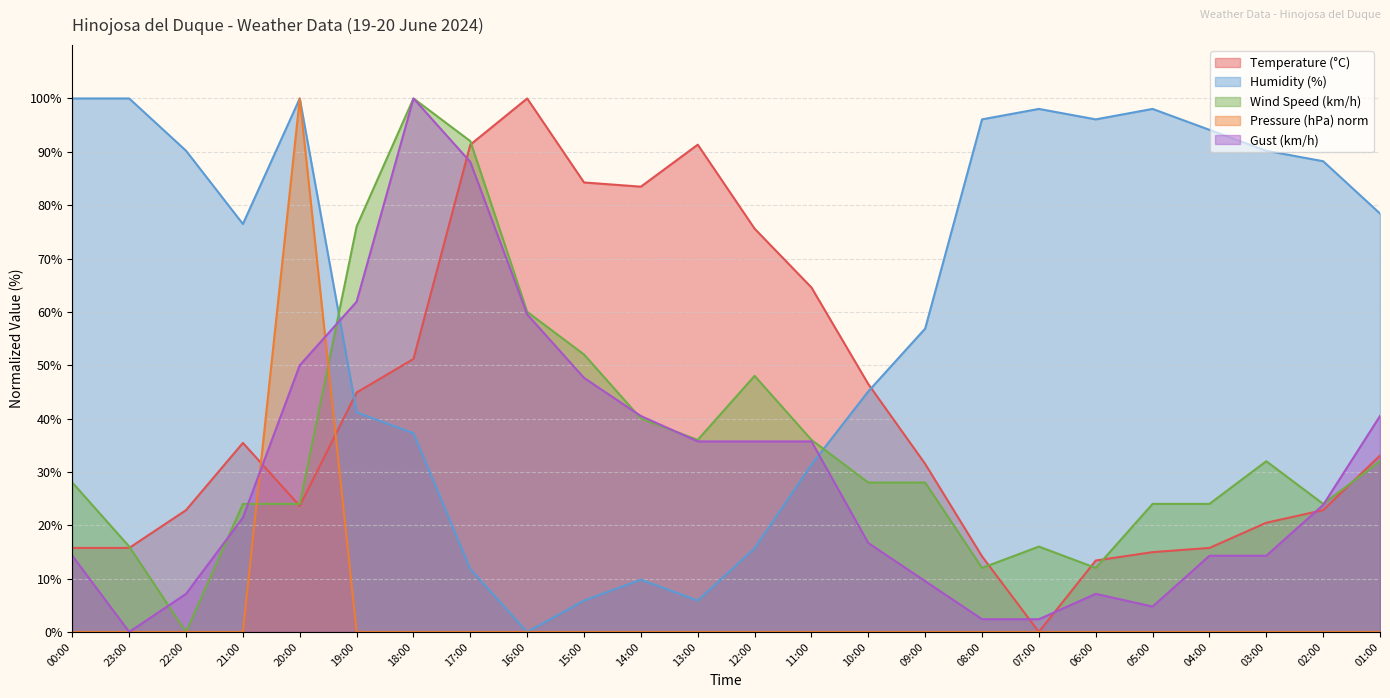

At which label does Wind Speed (km/h) reach its minimum?

22:00